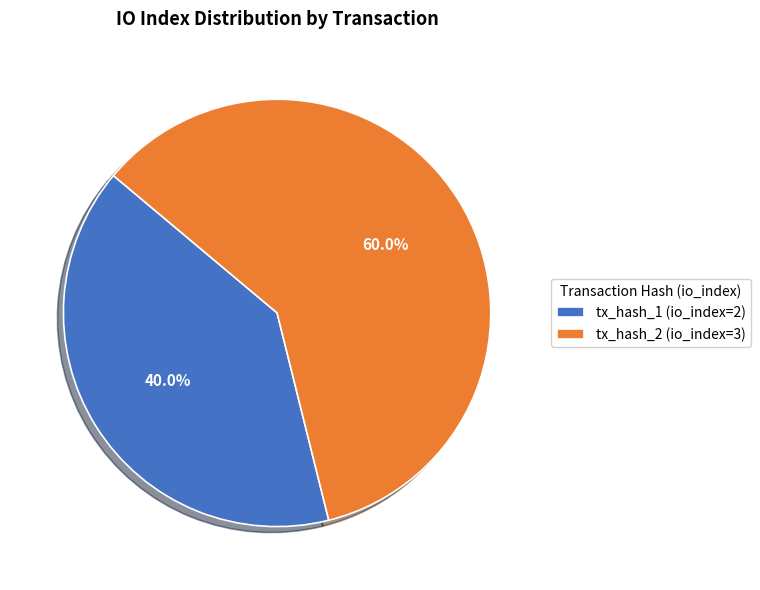

To the nearest percent, what percentage of the pie is tx_hash_2 (io_index=3)?

60%